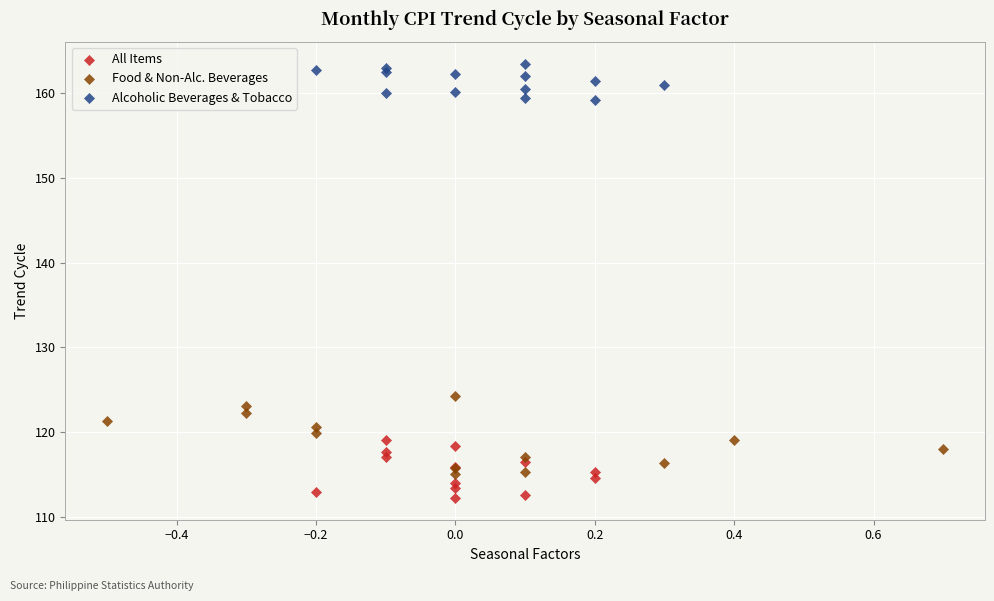

Which series has the widest spread of Y values?

Food & Non-Alc. Beverages